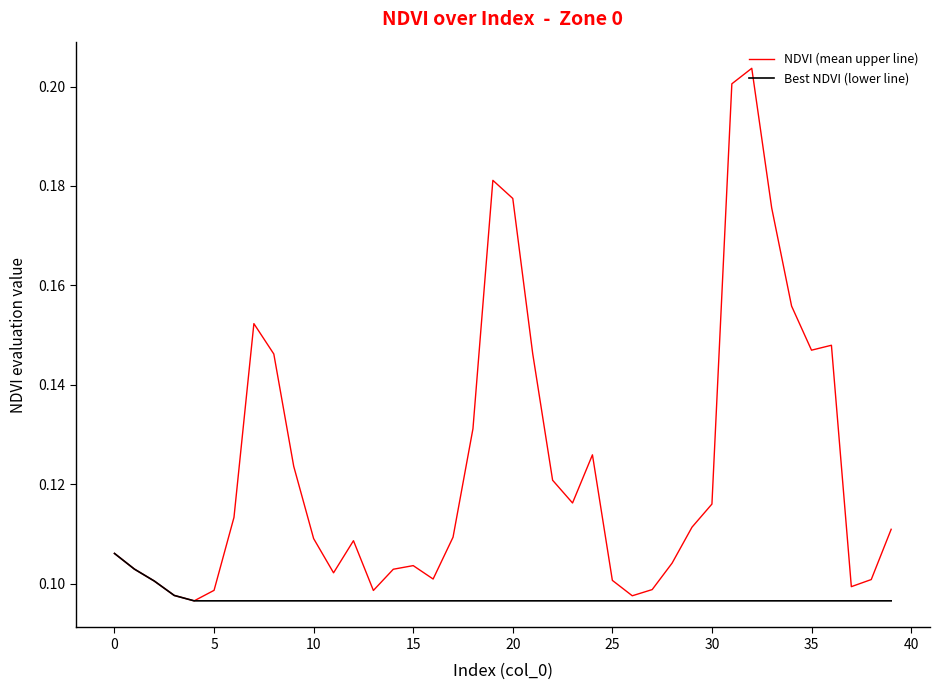

Rank the series by their maximum value, from lowest to highest.

Best NDVI (lower line), NDVI (mean upper line)